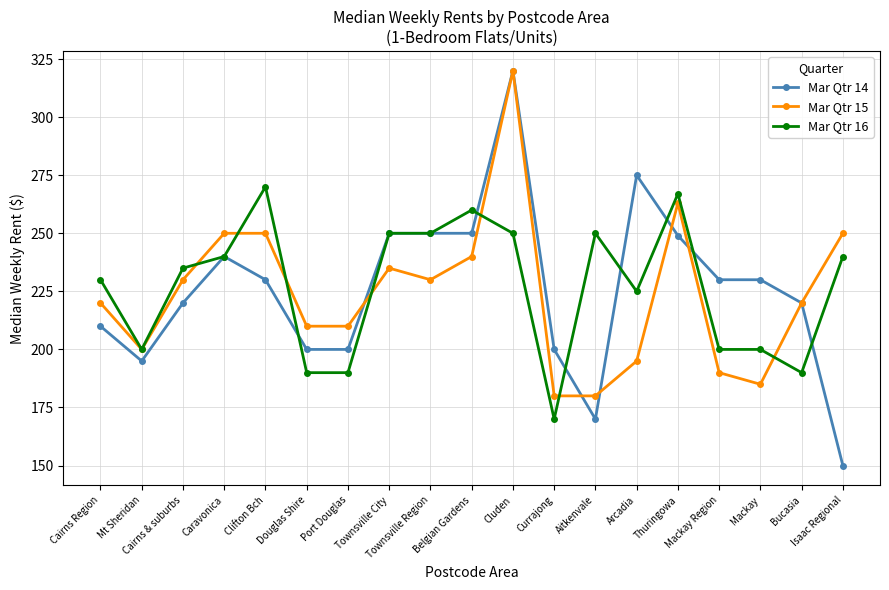

Reading left to right, list all the values displayed in this chart.

Mar Qtr 14: Cairns Region=210	Mt Sheridan=195	Cairns & suburbs=220	Caravonica=240	Clifton Bch=230	Douglas Shire=200	Port Douglas=200	Townsville City=250	Townsville Region=250	Belgian Gardens=250	Cluden=320	Currajong=200	Aitkenvale=170	Arcadia=275	Thuringowa=249	Mackay Region=230	Mackay=230	Bucasia=220	Isaac Regional=150
Mar Qtr 15: Cairns Region=220	Mt Sheridan=200	Cairns & suburbs=230	Caravonica=250	Clifton Bch=250	Douglas Shire=210	Port Douglas=210	Townsville City=235	Townsville Region=230	Belgian Gardens=240	Cluden=320	Currajong=180	Aitkenvale=180	Arcadia=195	Thuringowa=263	Mackay Region=190	Mackay=185	Bucasia=220	Isaac Regional=250
Mar Qtr 16: Cairns Region=230	Mt Sheridan=200	Cairns & suburbs=235	Caravonica=240	Clifton Bch=270	Douglas Shire=190	Port Douglas=190	Townsville City=250	Townsville Region=250	Belgian Gardens=260	Cluden=250	Currajong=170	Aitkenvale=250	Arcadia=225	Thuringowa=267	Mackay Region=200	Mackay=200	Bucasia=190	Isaac Regional=240